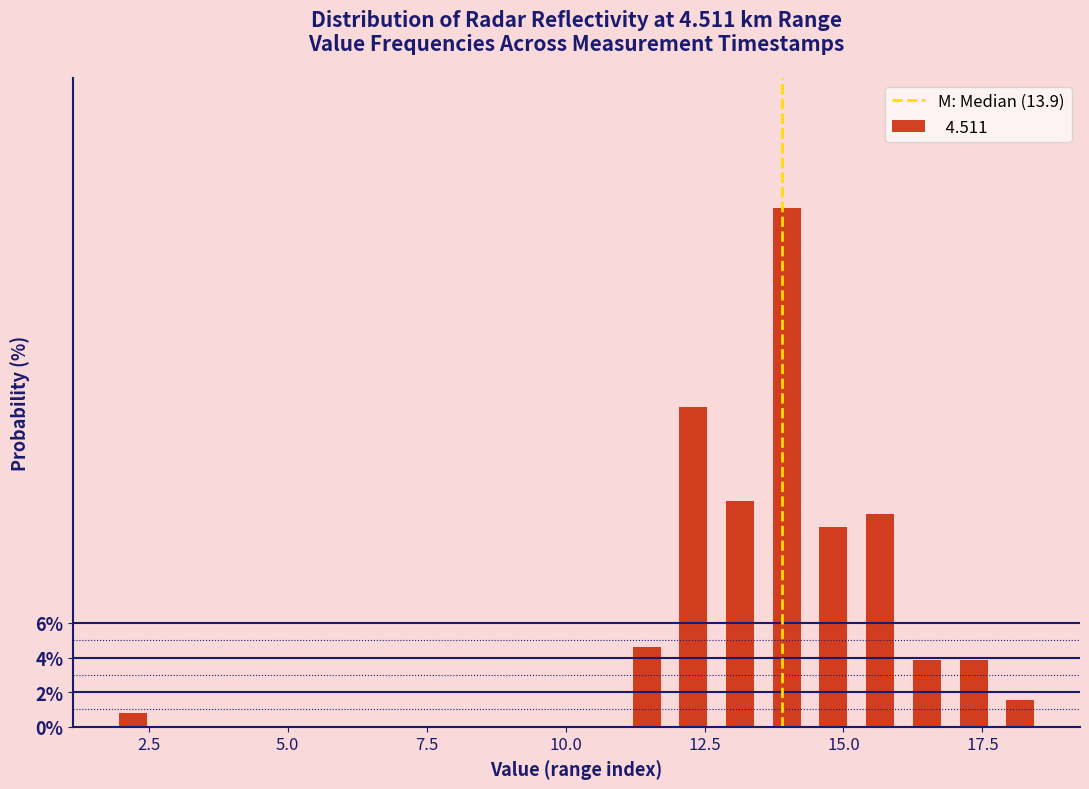

Around what value on the x-axis is the tallest bar? Give the approximate position of its centre, as read against the axis.

14.0